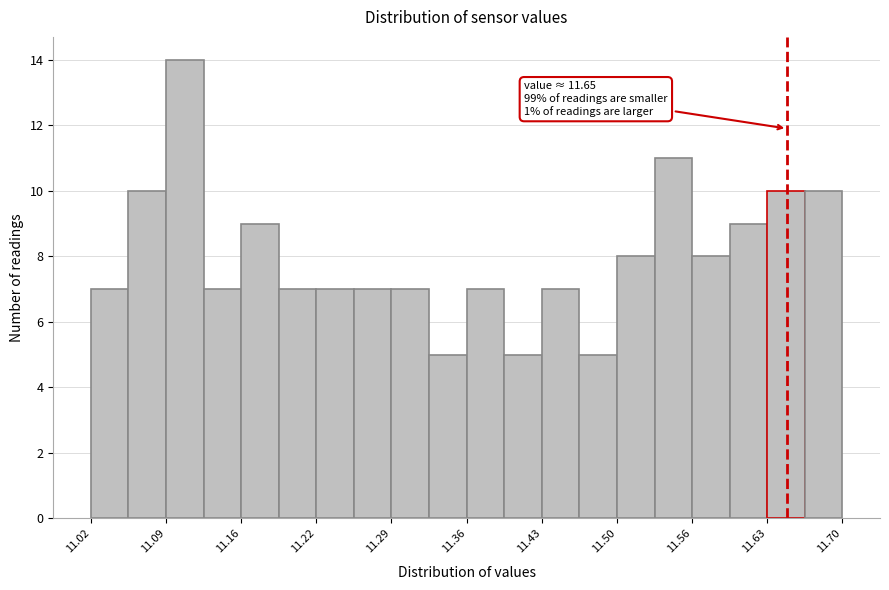

Around what value on the x-axis is the tallest bar? Give the approximate position of its centre, as read against the axis.

11.11